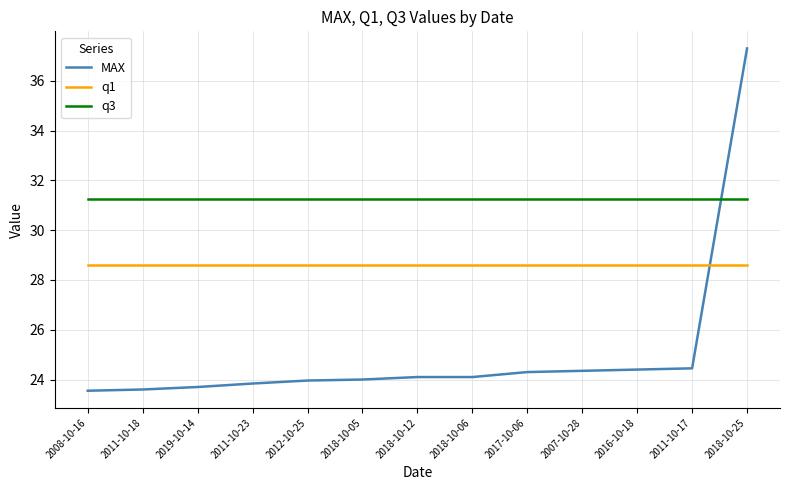

How many distinct data groups are displayed?

3